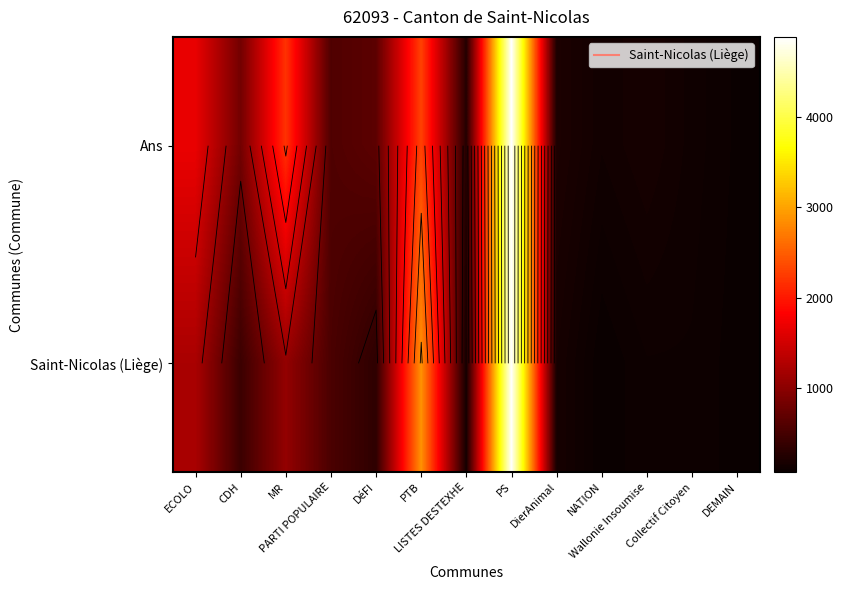

At which label does Ans first exceed 579?

ECOLO